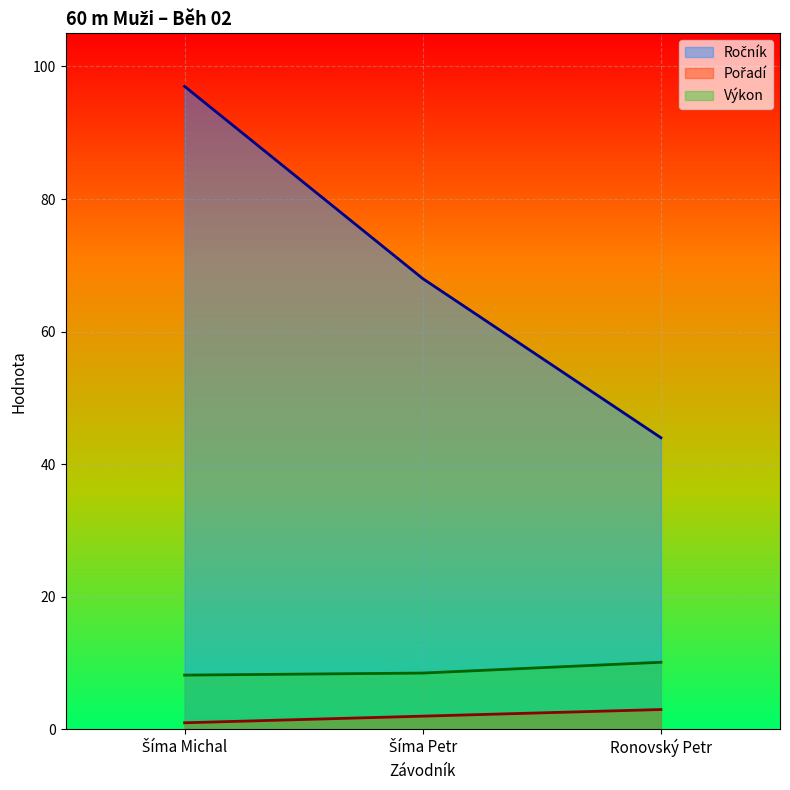

What is the label of the 2nd point from the right?

Šíma Petr